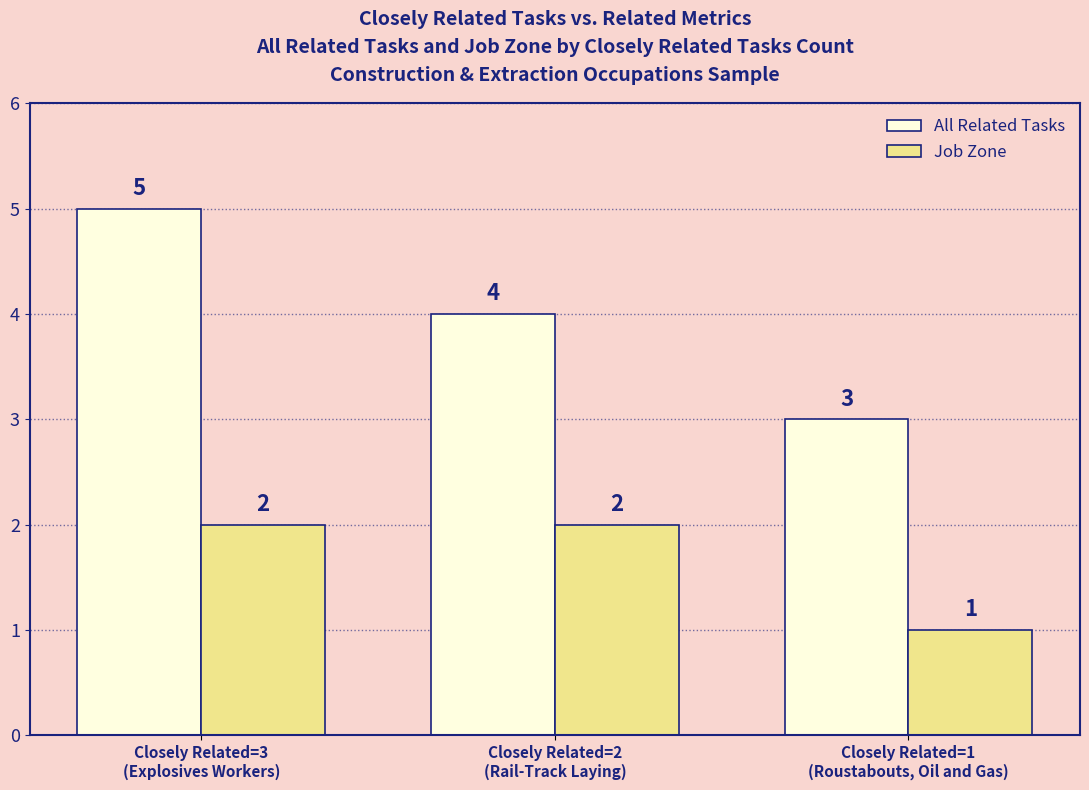

Reading left to right, list all the values displayed in this chart.

All Related Tasks: Closely Related=3
(Explosives Workers)=5	Closely Related=2
(Rail-Track Laying)=4	Closely Related=1
(Roustabouts, Oil and Gas)=3
Job Zone: Closely Related=3
(Explosives Workers)=2	Closely Related=2
(Rail-Track Laying)=2	Closely Related=1
(Roustabouts, Oil and Gas)=1